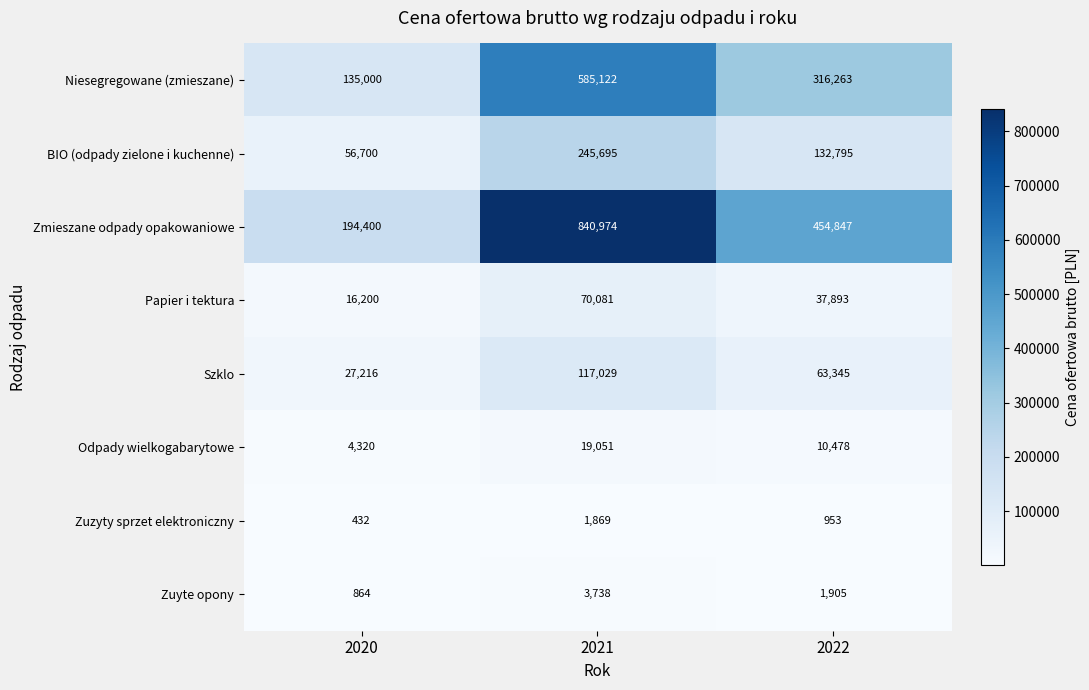

Which series has the largest range (max minus min)?

Zmieszane odpady opakowaniowe